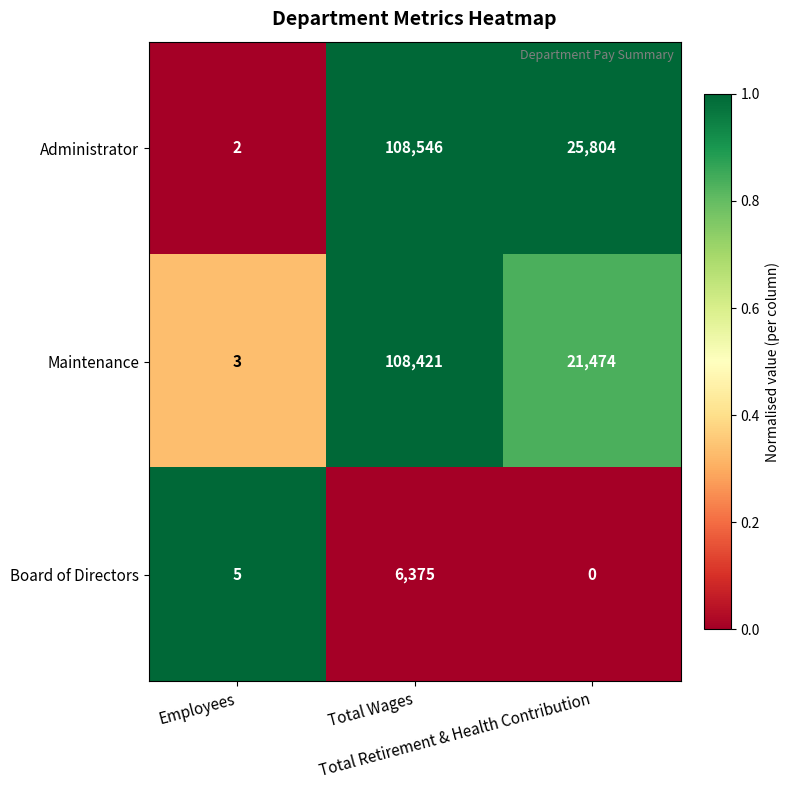

List the series in order of their peak value, lowest first.

Board of Directors, Maintenance, Administrator